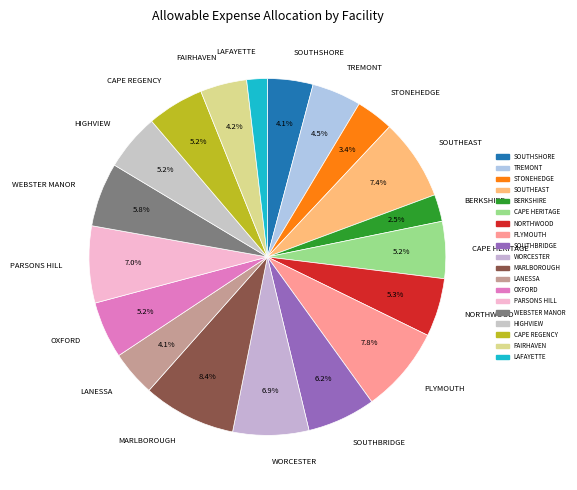

Between OXFORD and BERKSHIRE, which is larger?

OXFORD